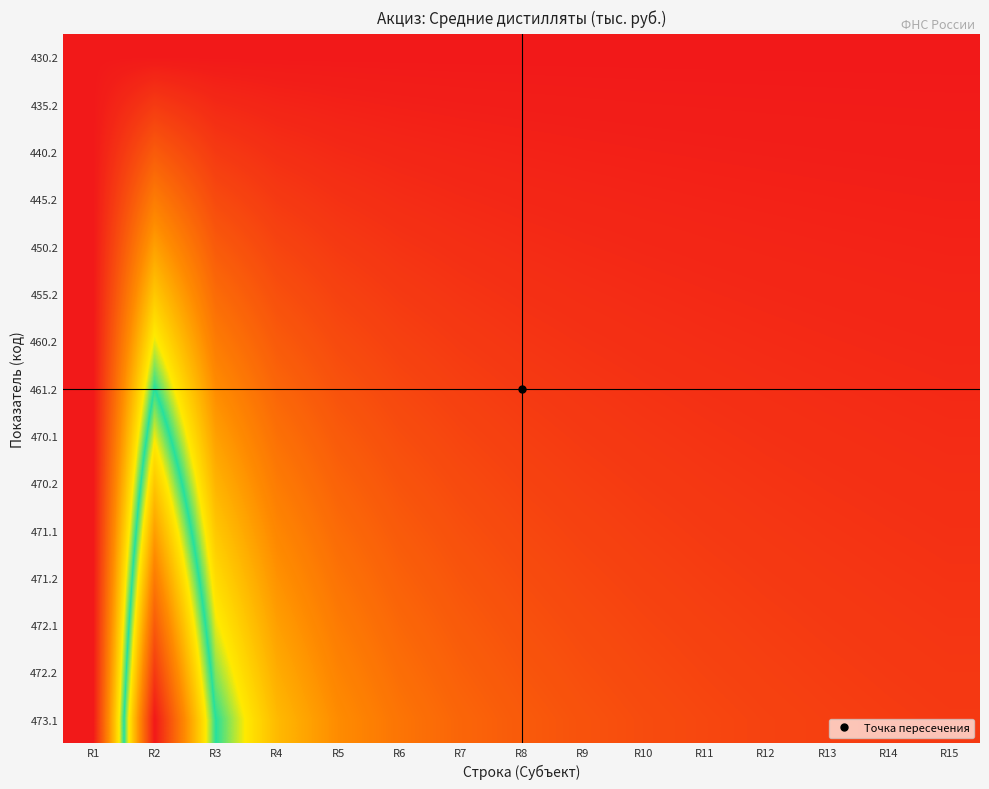

What is the spread (max minus min) of values at R7?

0.2